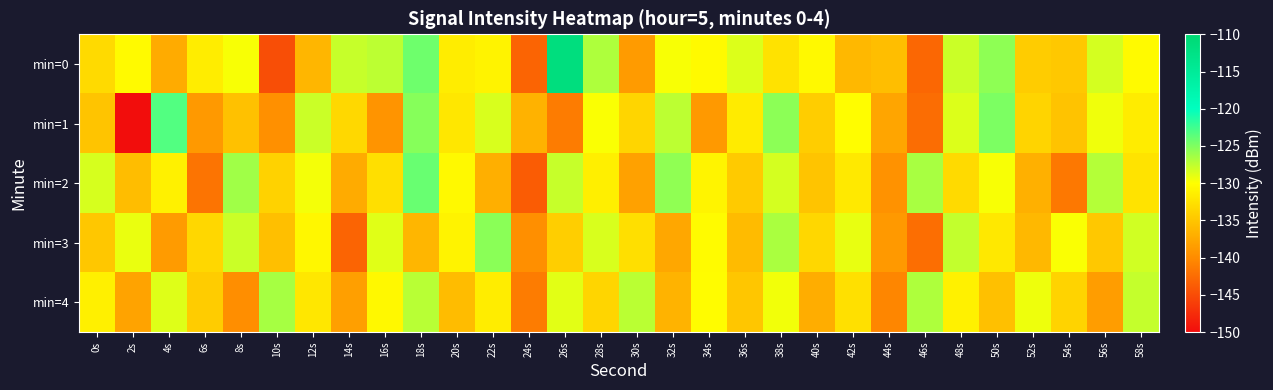

Between 18s and 0s, which is larger?

18s